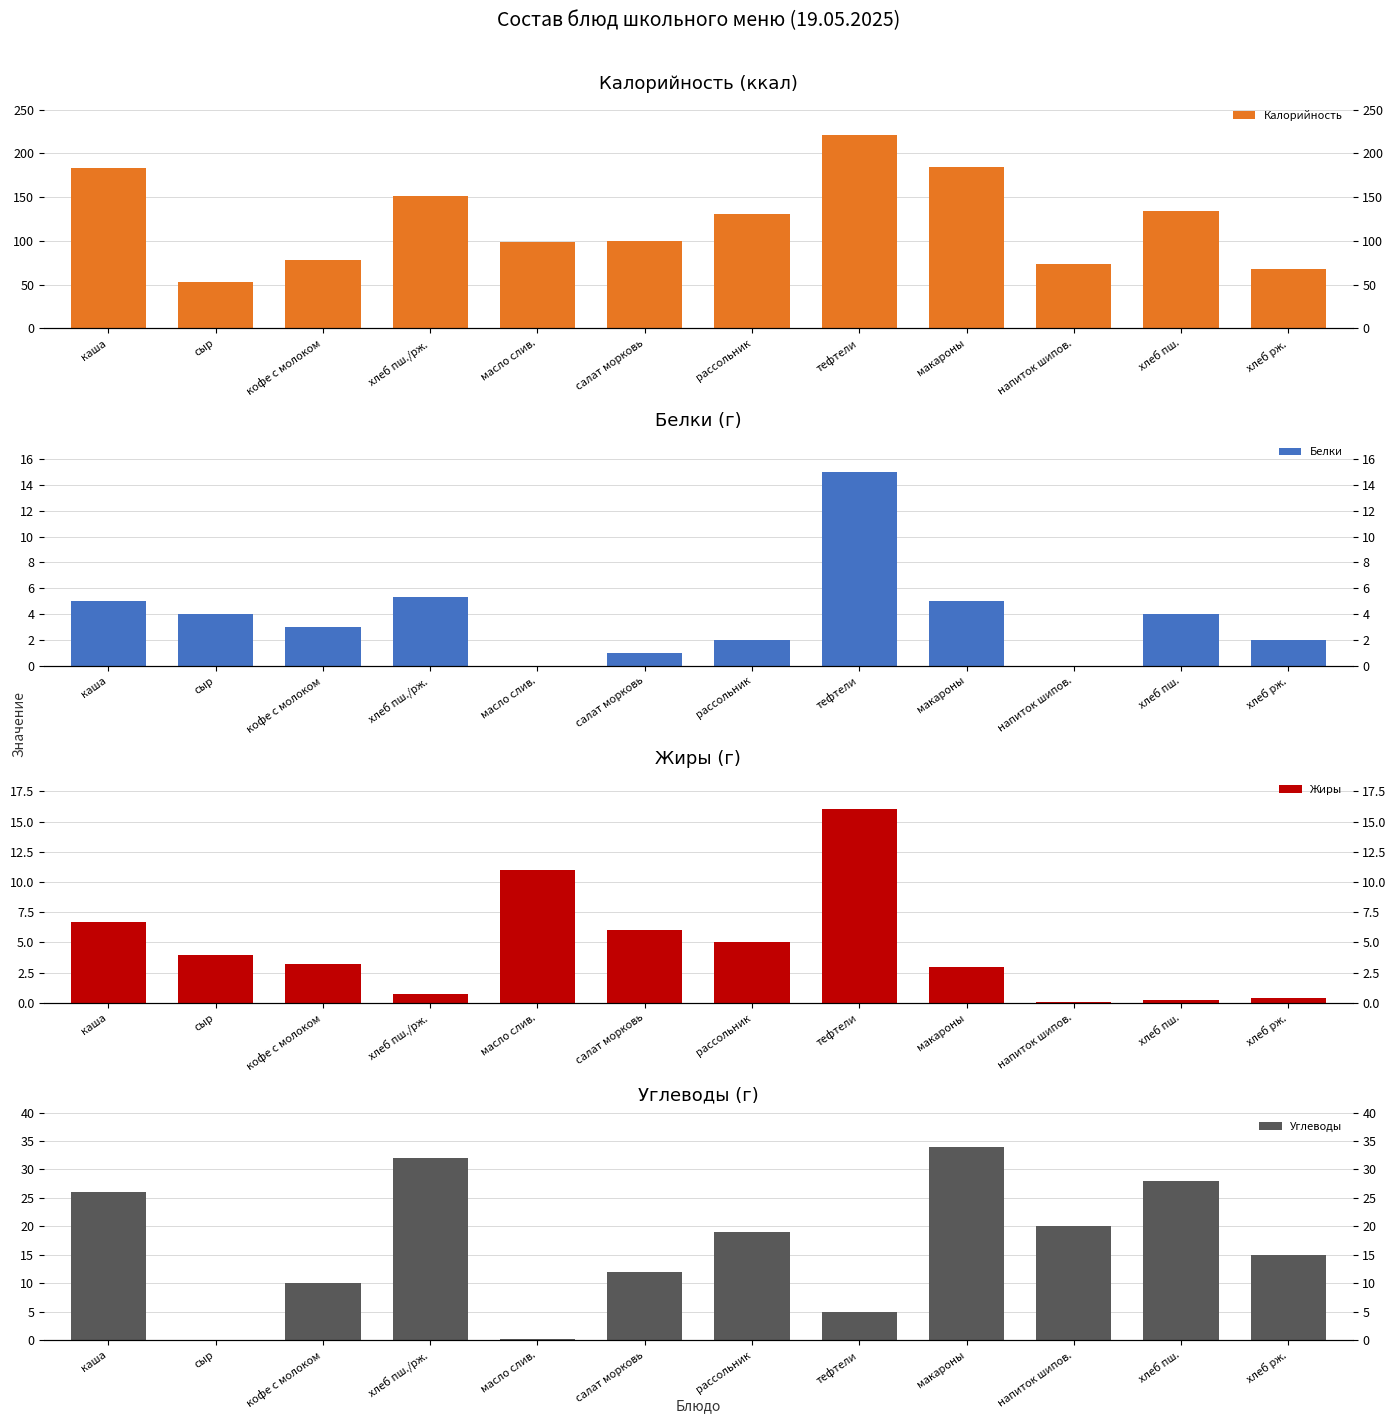

Are the bars grouped side by side (vs. stacked)?

Yes